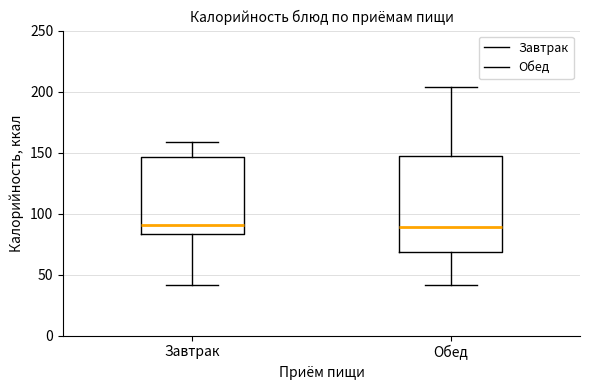

Which box is the tallest, from its lower edge to its upper edge?

Обед